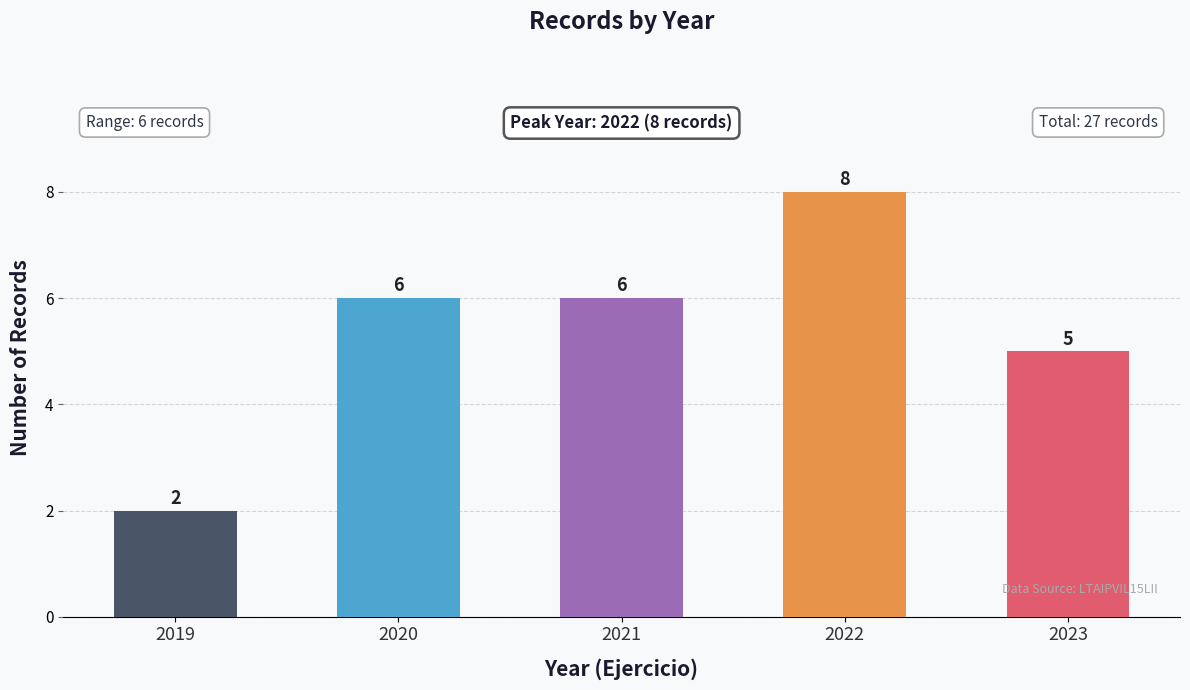

The chart shows a value of 8 at 2022. True or false?

True